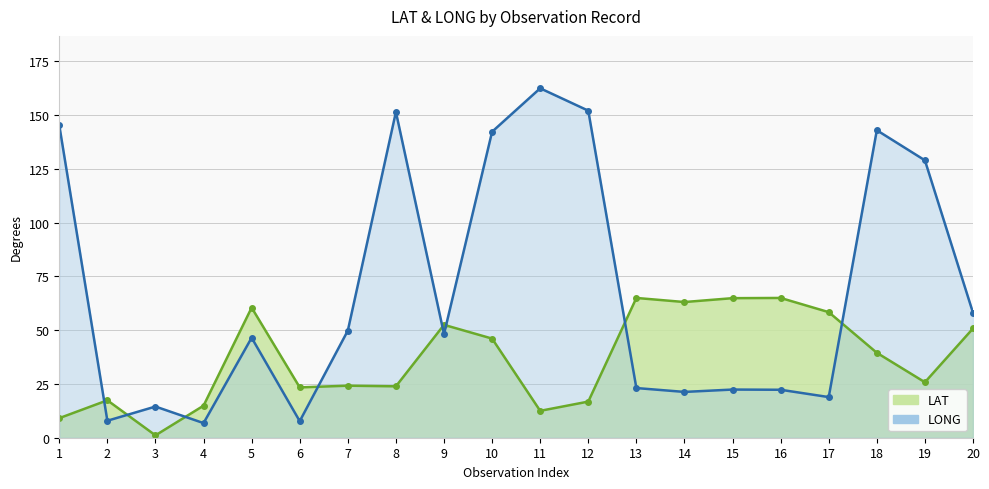

At which category is the sum across all series the highest?

10